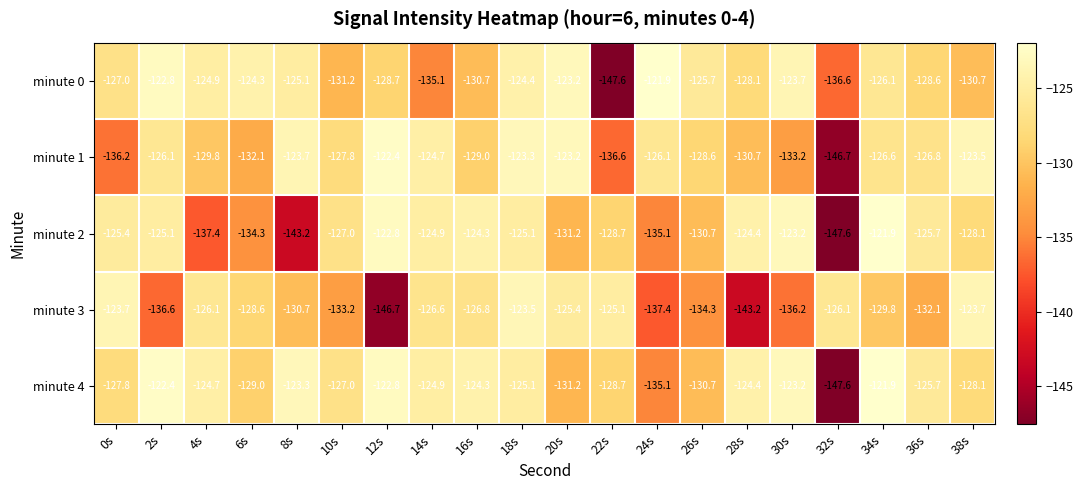

The value of minute 3 at 14s is -211.9. True or false?

False